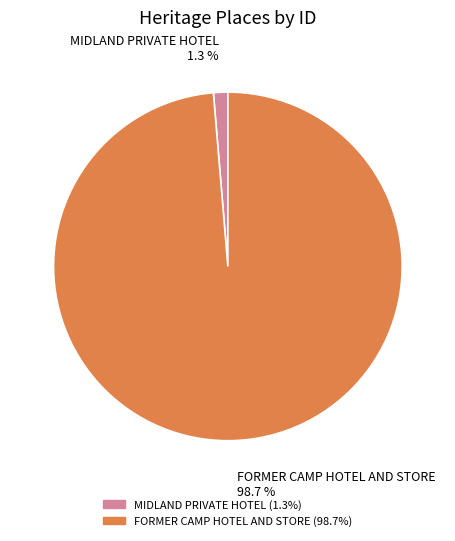

Between MIDLAND PRIVATE HOTEL and FORMER CAMP HOTEL AND STORE, which is larger?

FORMER CAMP HOTEL AND STORE